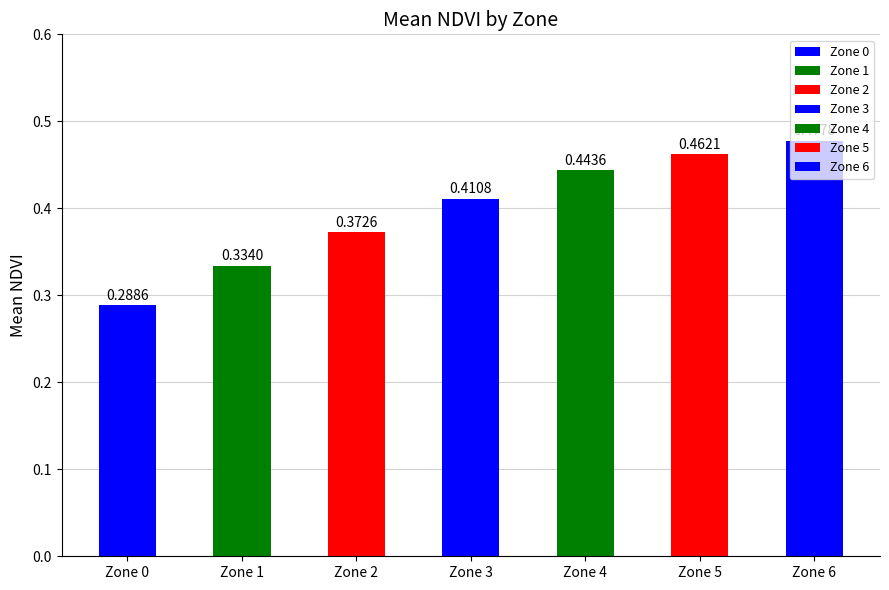

Rank the categories by value from lowest to highest.

Zone 0, Zone 1, Zone 2, Zone 3, Zone 4, Zone 5, Zone 6